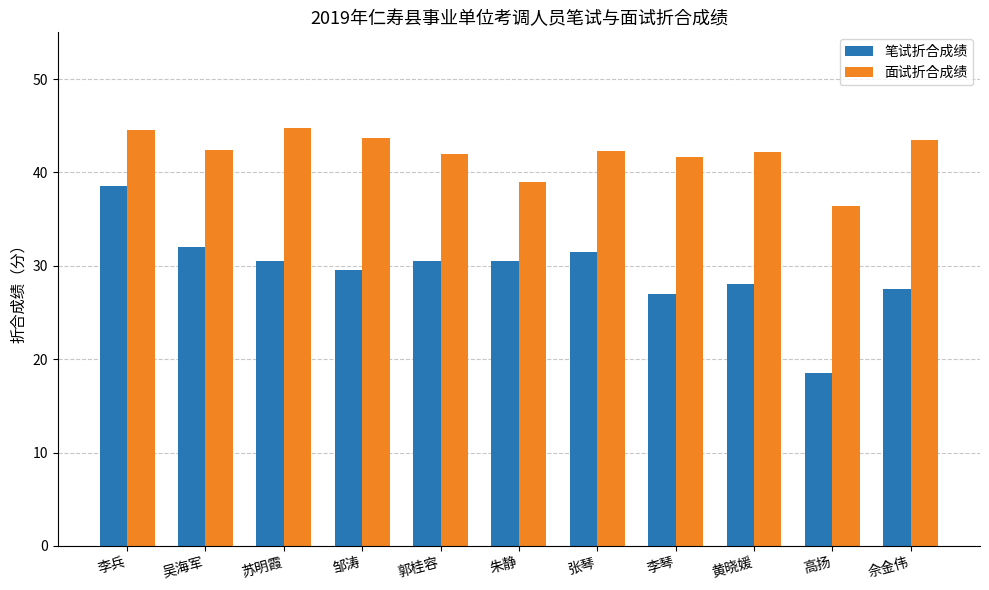

Read the 面试折合成绩 value at 朱静.

39.0